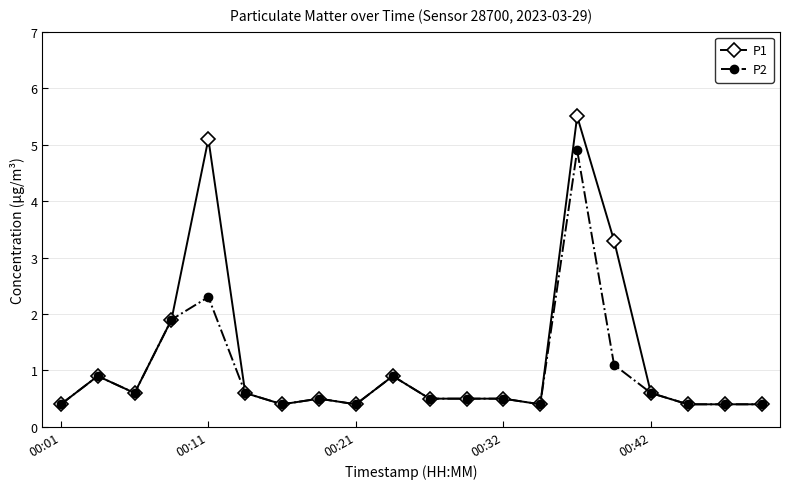

Does the chart have visible grid lines?

Yes